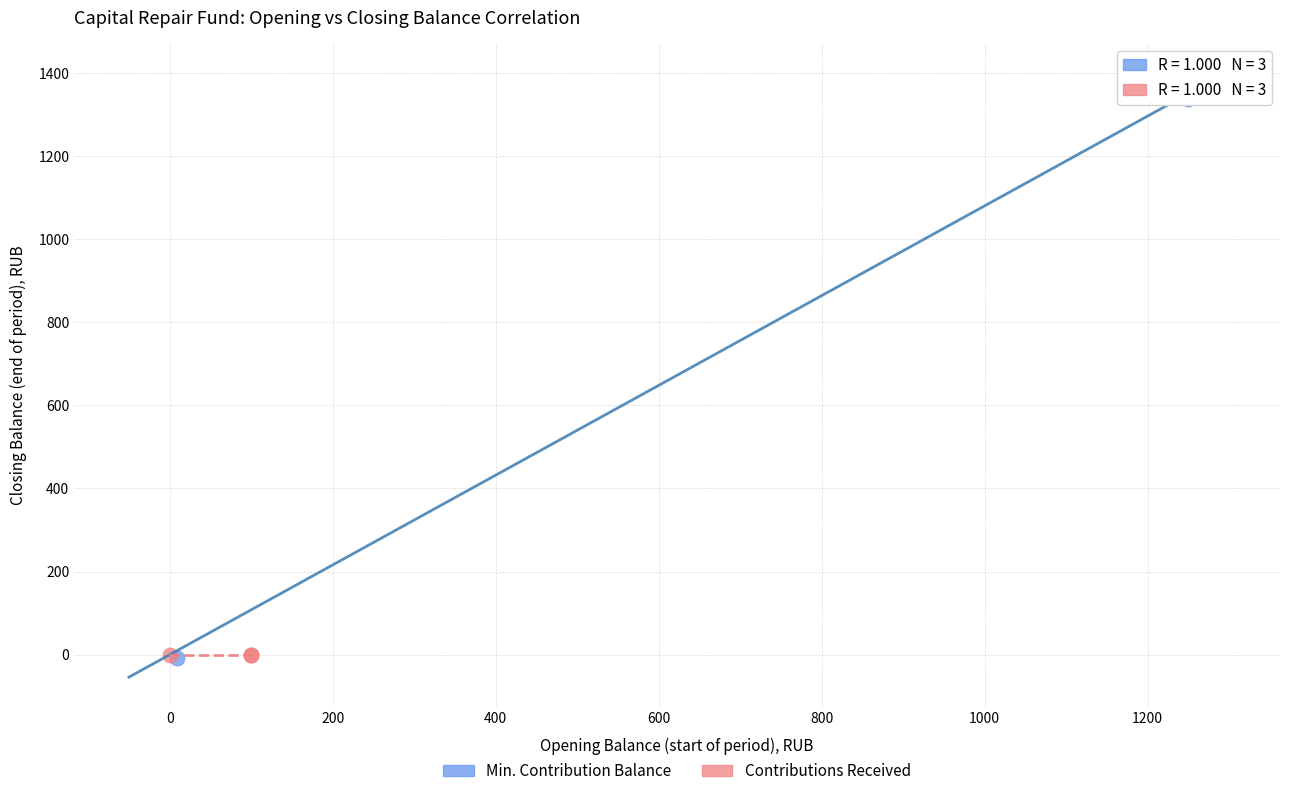

Which series has the widest spread of Y values?

Min. Contribution Balance